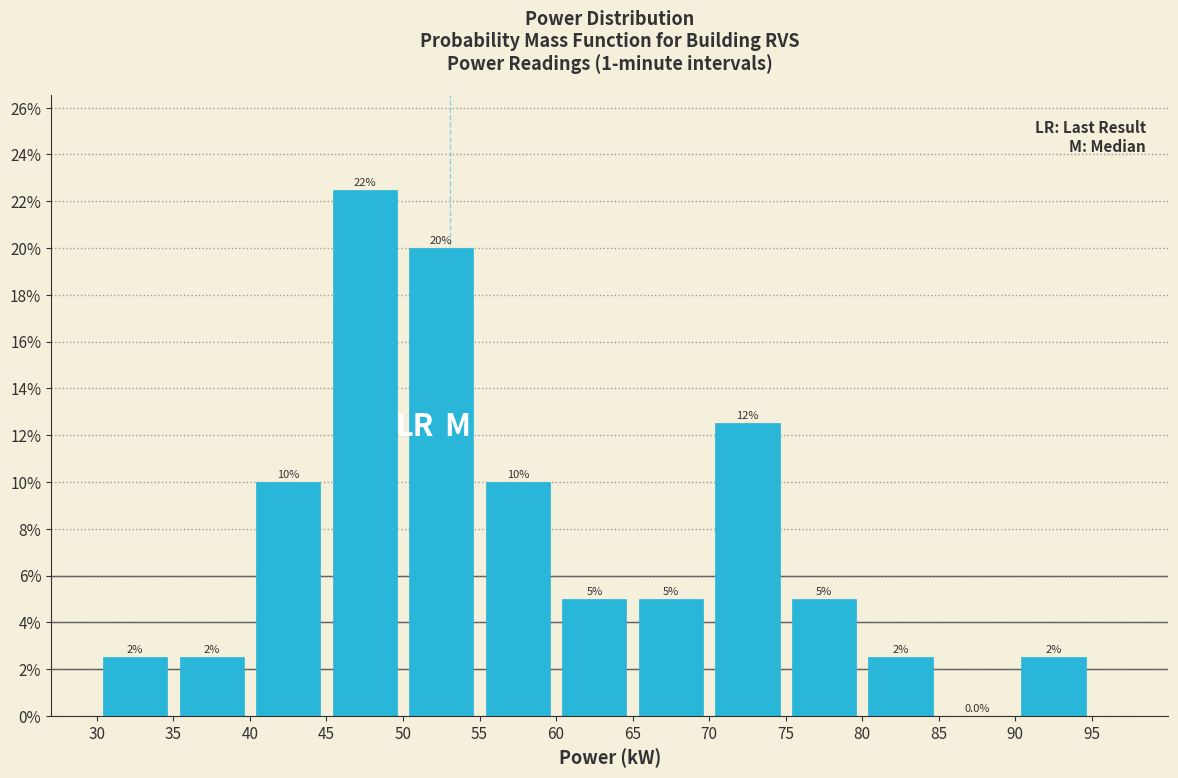

Over which range of the x-axis is the bar tallest?

45 to 50